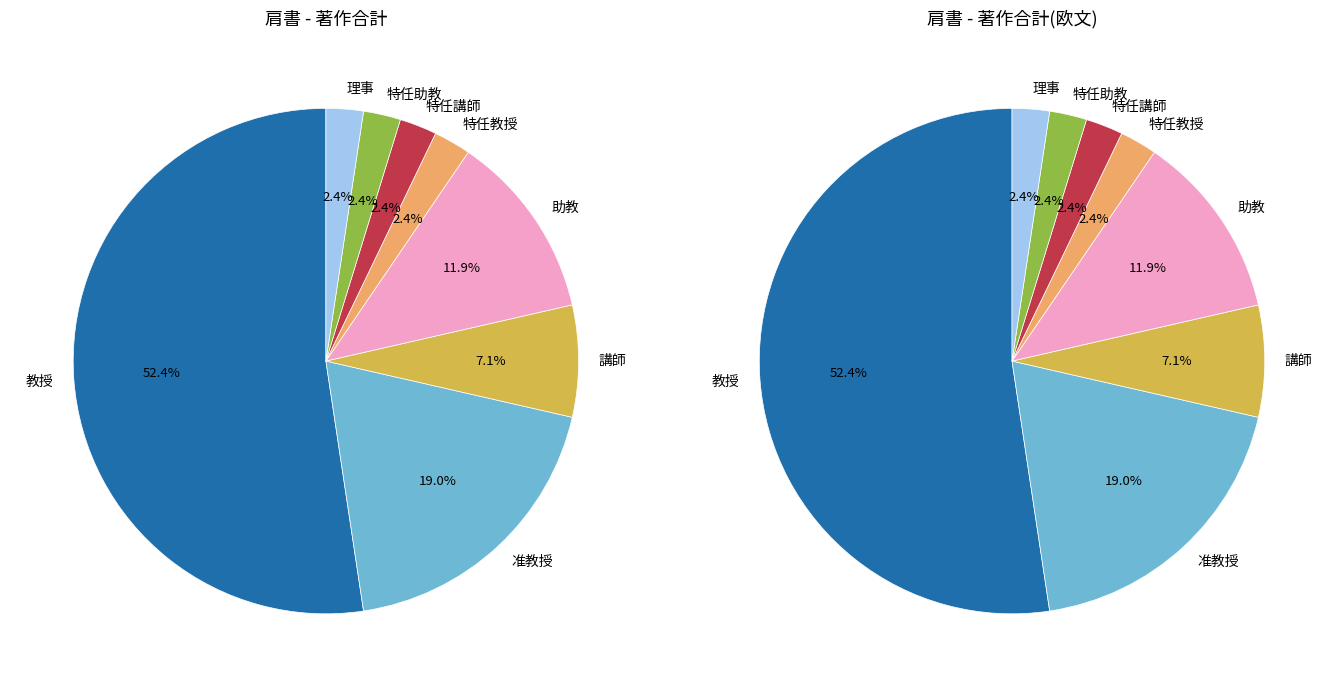

Is the sum of 講師 and 理事 greater than half?

No